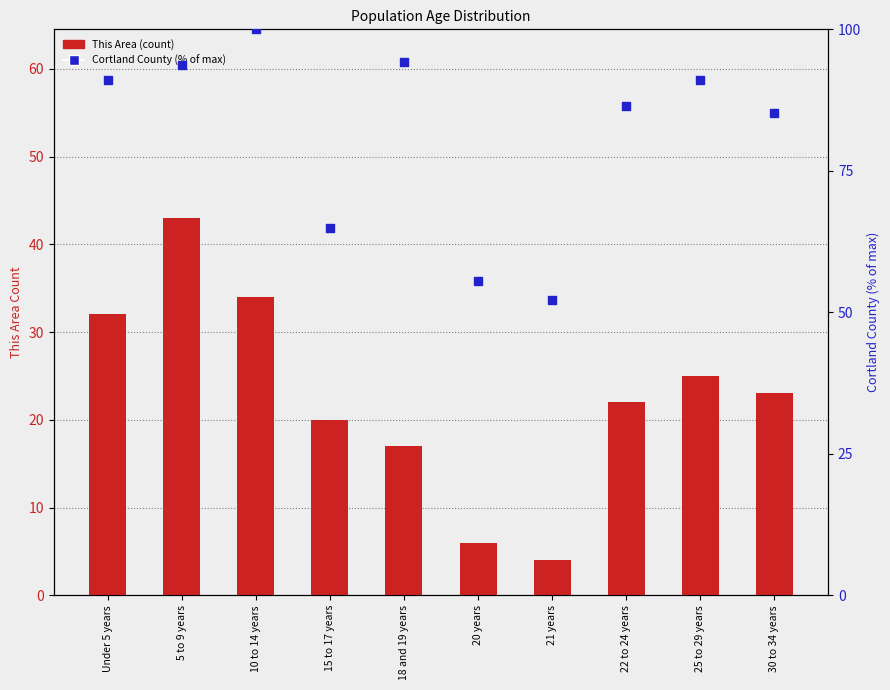

What are all the series names shown in the legend?

This Area (count), Cortland County (% of max)